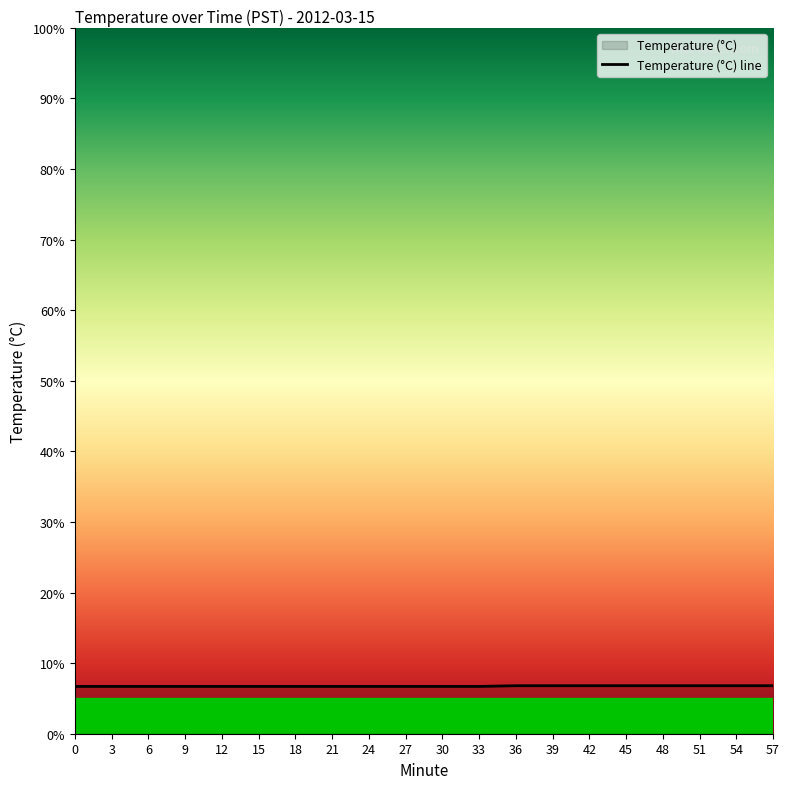

Rank the categories by value from lowest to highest.

0, 3, 6, 9, 12, 15, 18, 21, 24, 27, 30, 33, 36, 39, 42, 45, 48, 51, 54, 57